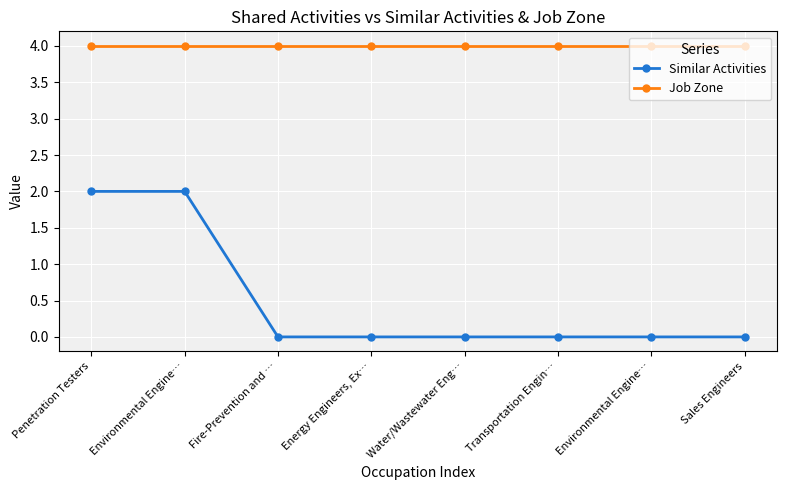

What are all the series names shown in the legend?

Similar Activities, Job Zone